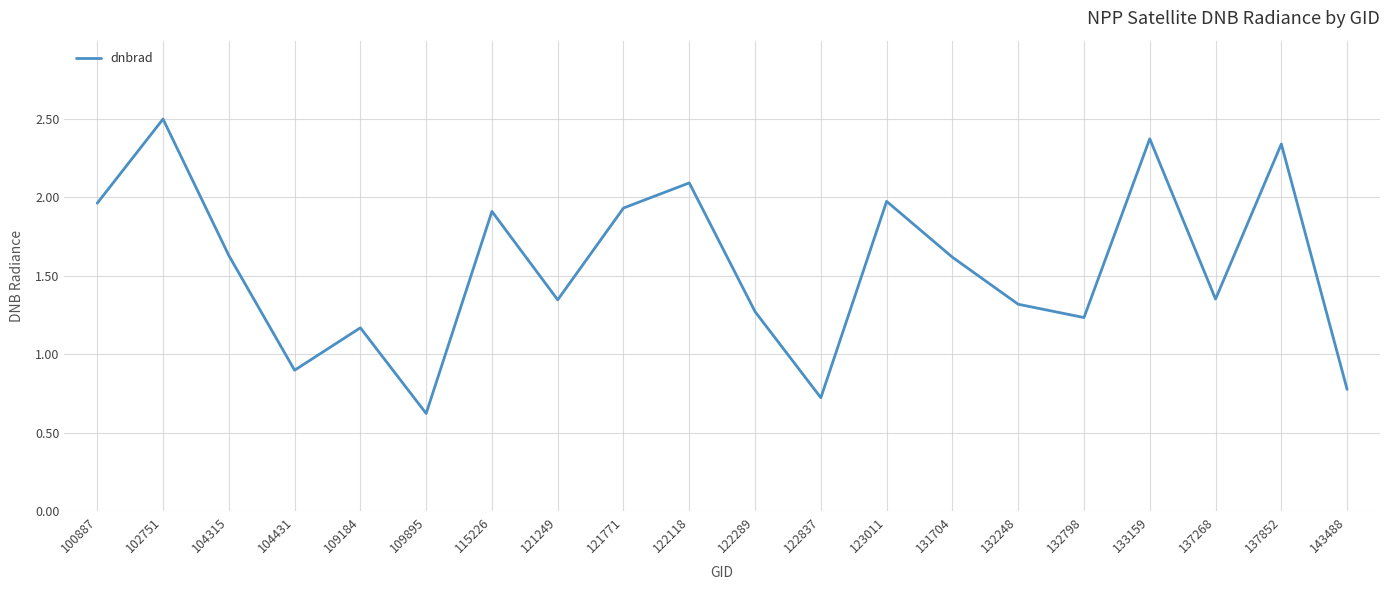

Is it true that the value at 104315 is 1.6?

True